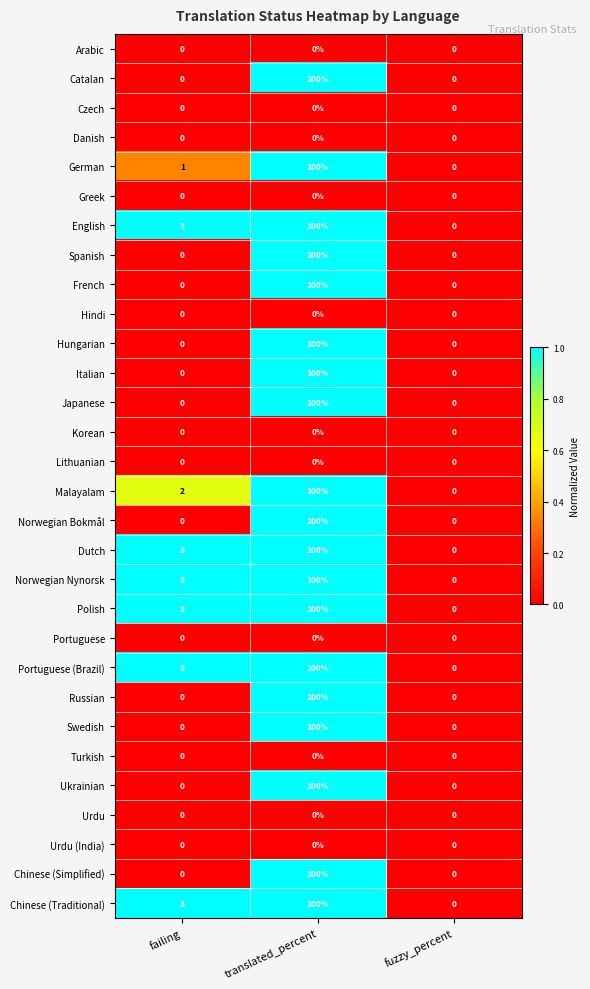

Is it true that French equals 0 at failing?

True